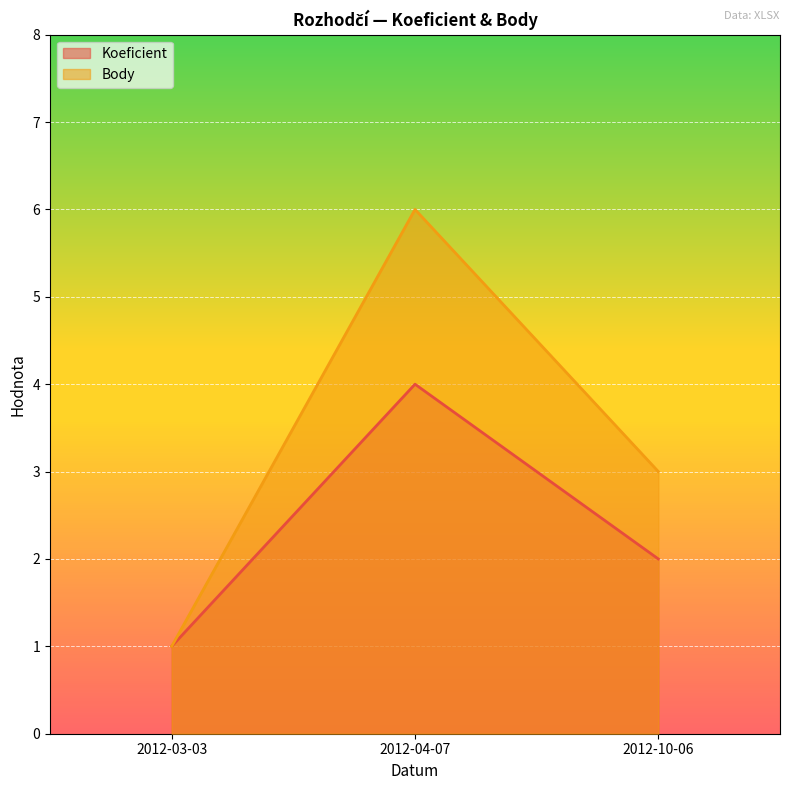

What is the spread (max minus min) of values at 2012-04-07?

2